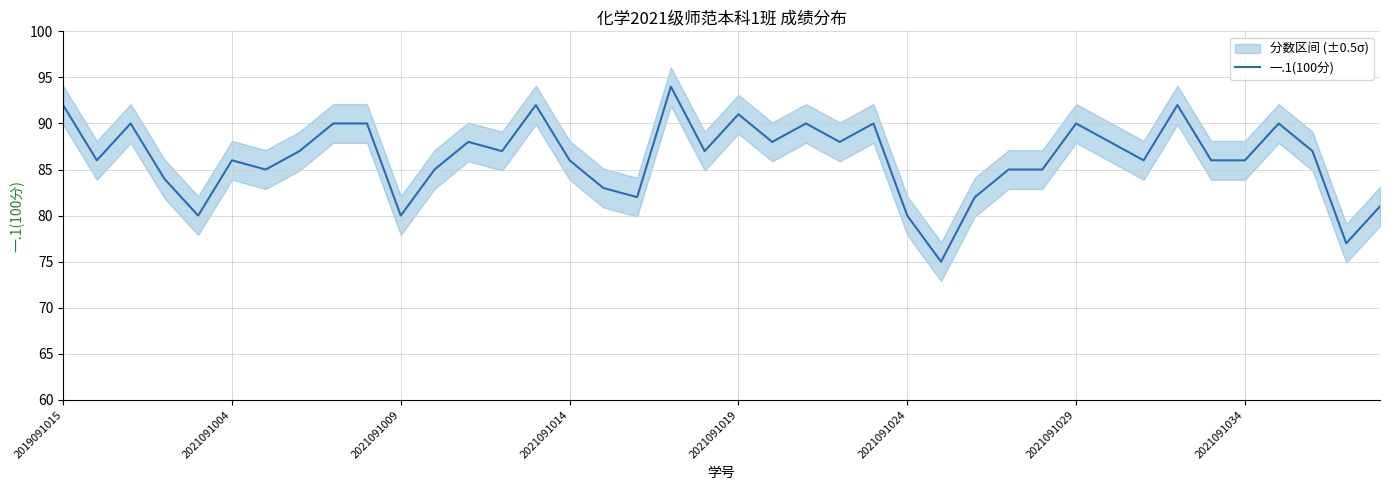

How many data points are above 87?

16